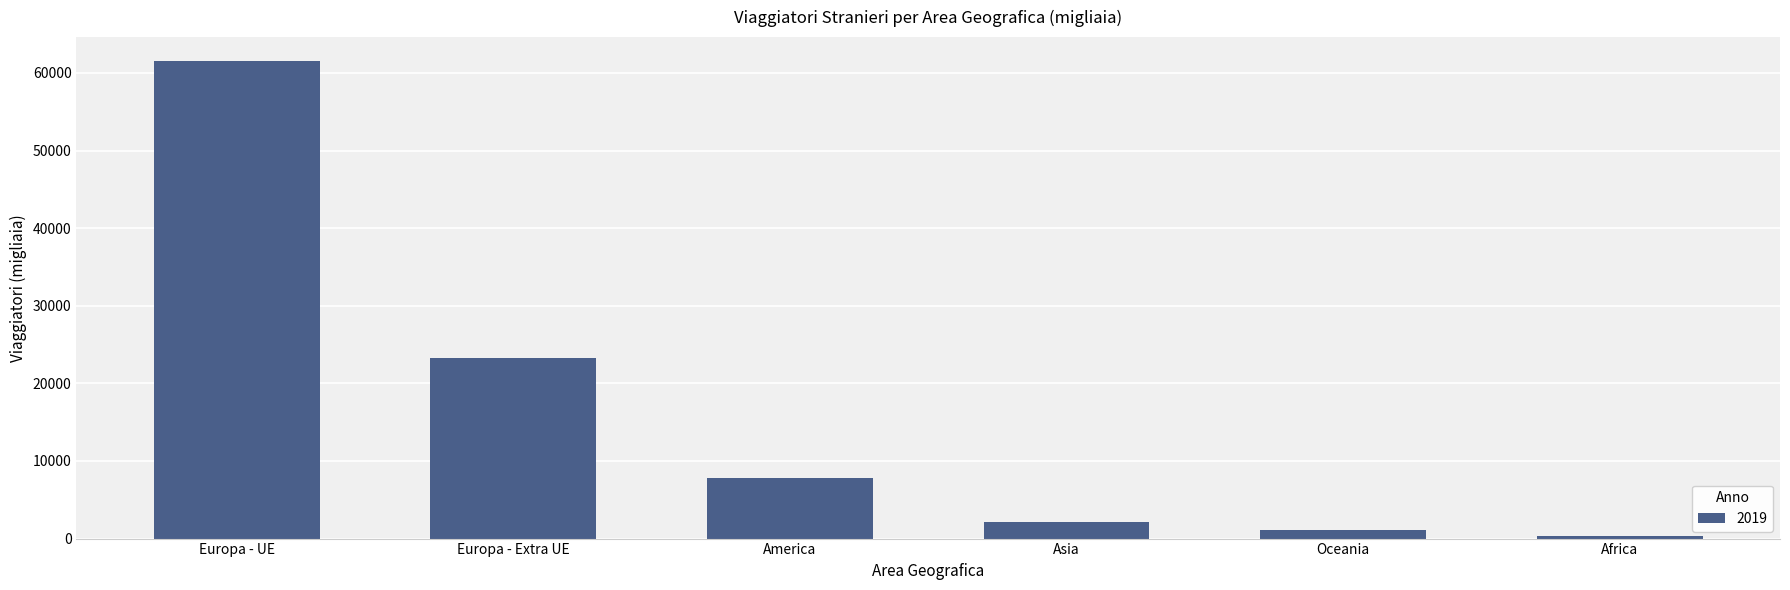

What is the difference between the maximum and minimum values?

61270.8